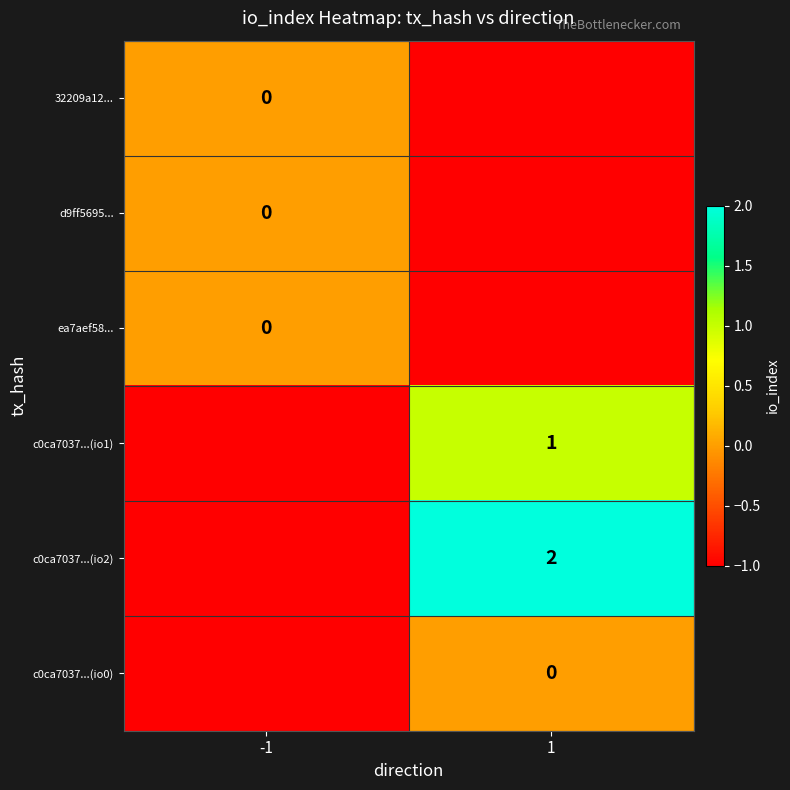

Which label corresponds to the largest value in the chart?

1